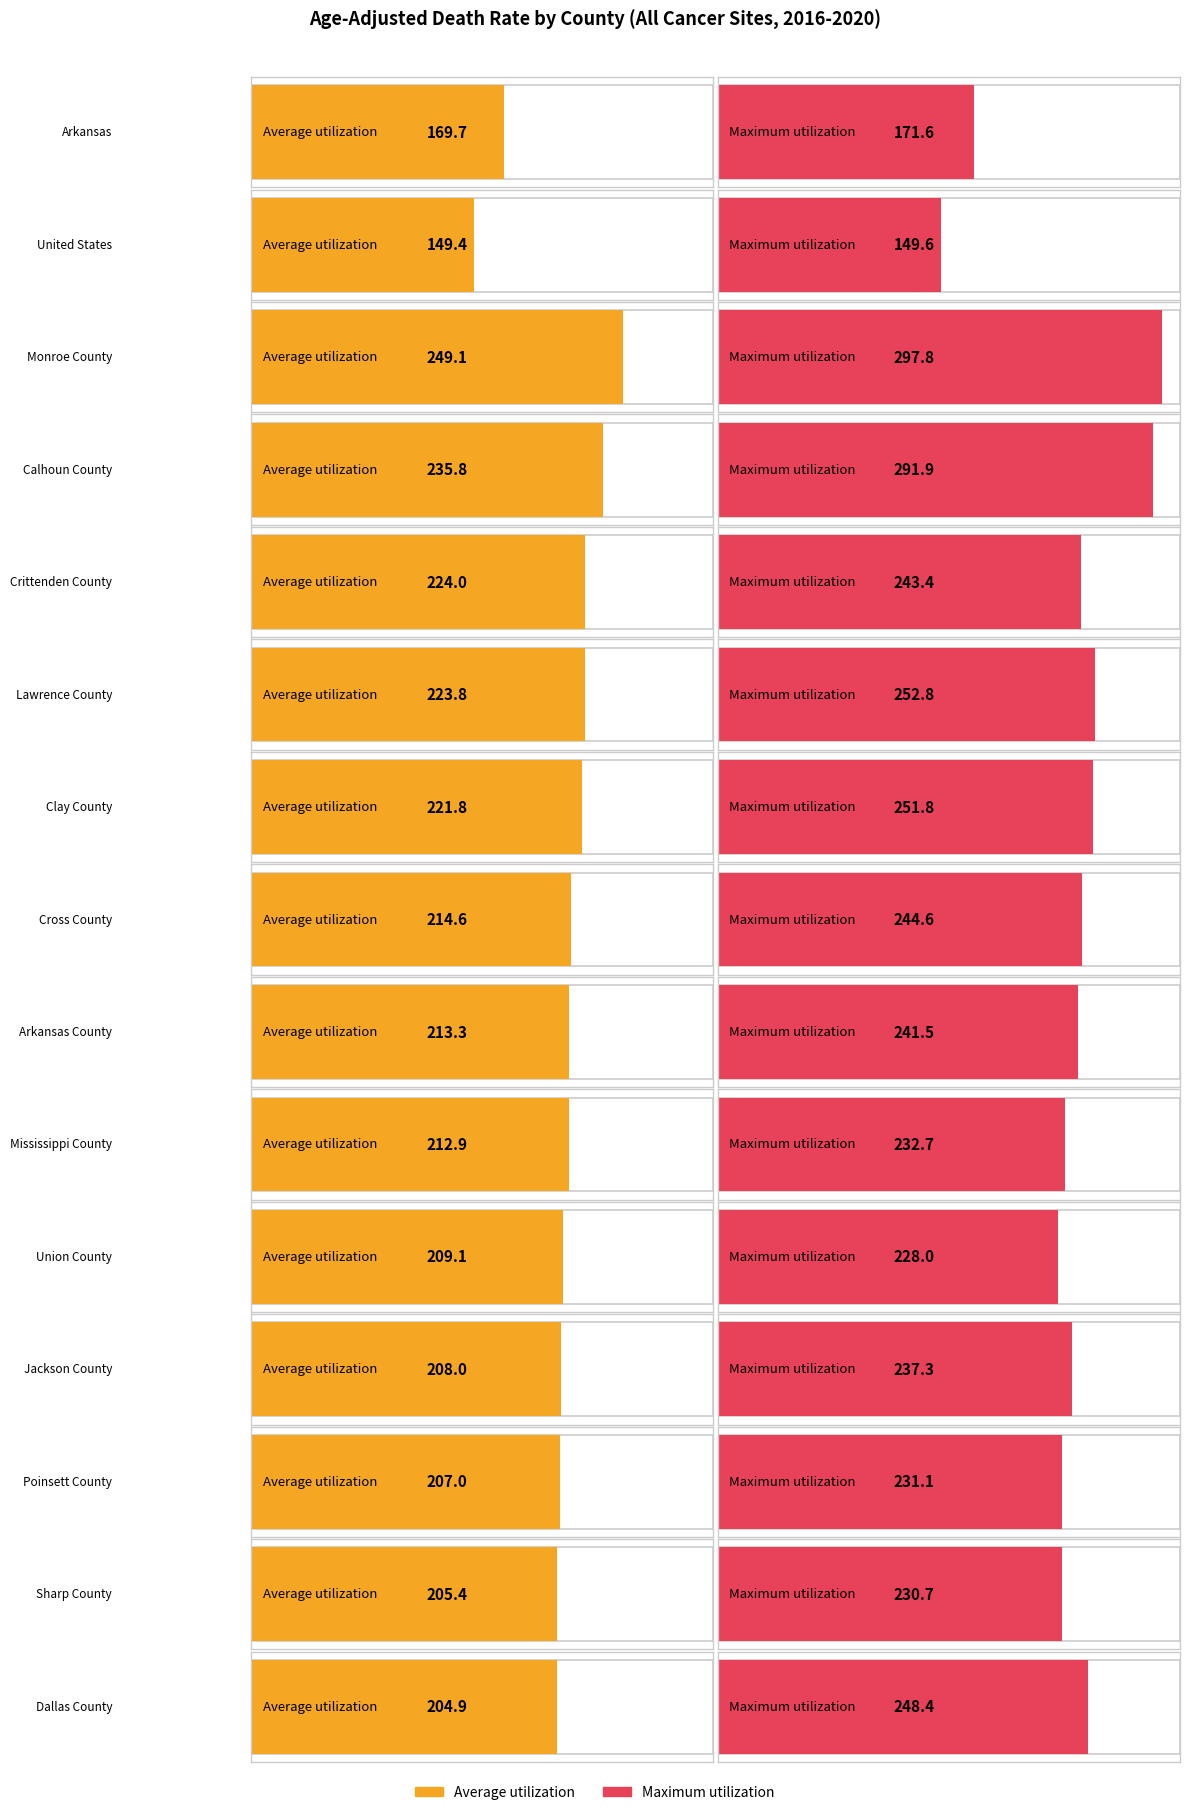

Reading left to right, what are all the values shown in this chart?

Average utilization: Arkansas=169.7	United States=149.4	Monroe County=249.1	Calhoun County=235.8	Crittenden County=224.0	Lawrence County=223.8	Clay County=221.8	Cross County=214.6	Arkansas County=213.3	Mississippi County=212.9	Union County=209.1	Jackson County=208.0	Poinsett County=207.0	Sharp County=205.4	Dallas County=204.9
Maximum utilization: Arkansas=171.6	United States=149.6	Monroe County=297.8	Calhoun County=291.9	Crittenden County=243.4	Lawrence County=252.8	Clay County=251.8	Cross County=244.6	Arkansas County=241.5	Mississippi County=232.7	Union County=228.0	Jackson County=237.3	Poinsett County=231.1	Sharp County=230.7	Dallas County=248.4